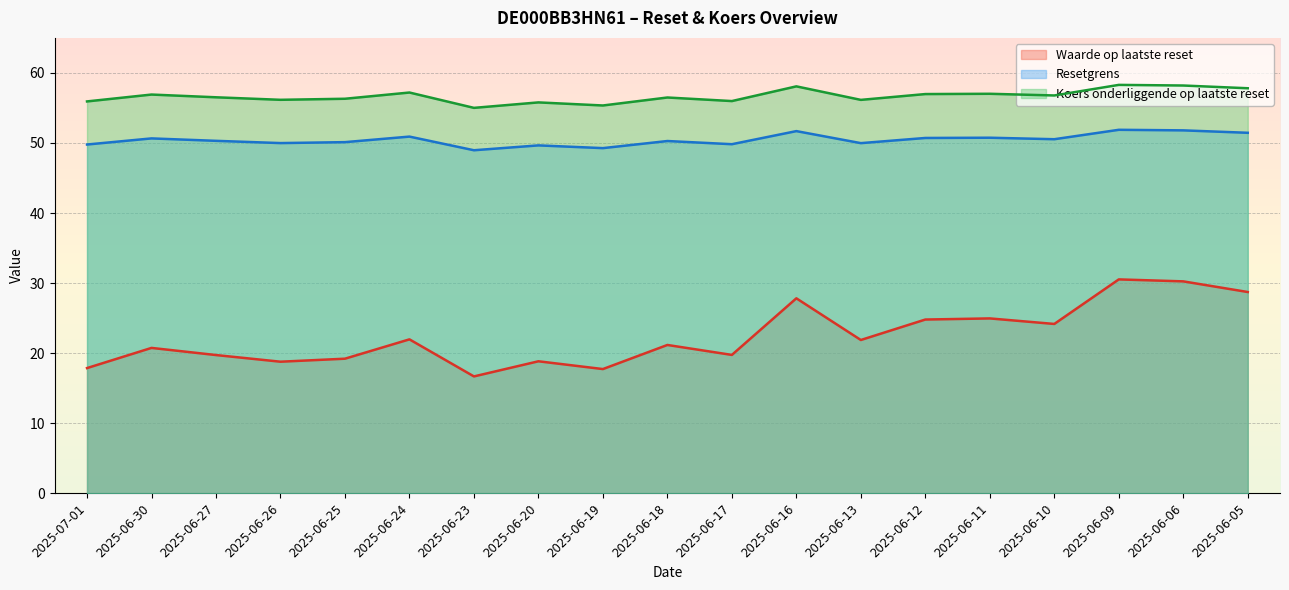

Which series has the widest spread of values?

Waarde op laatste reset